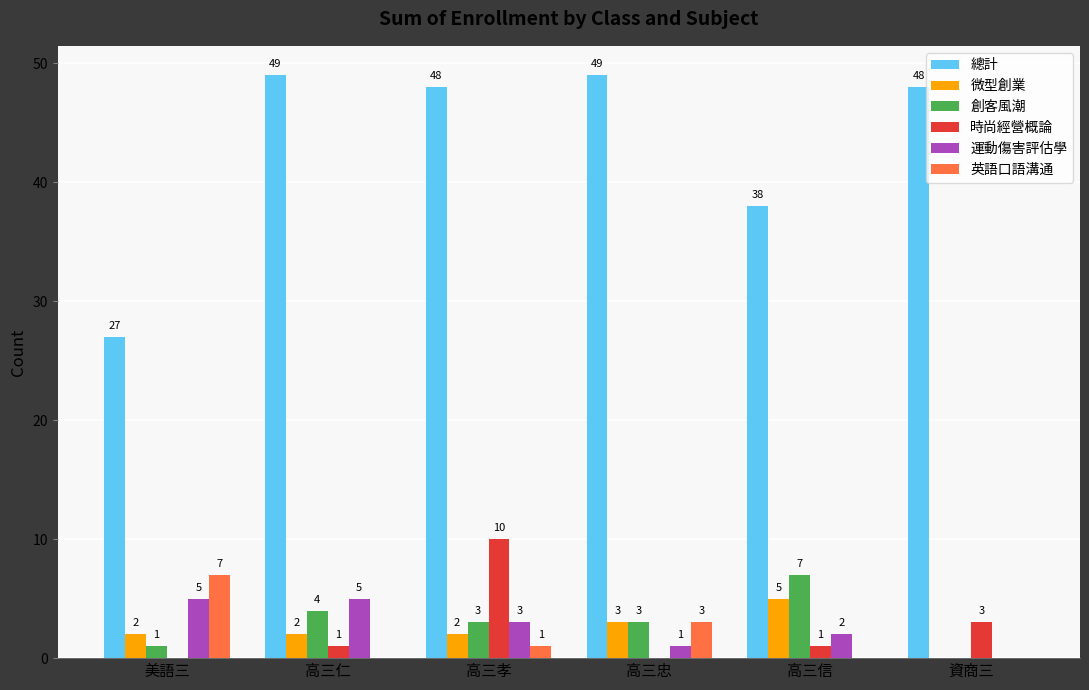

Between 美語三 and 高三信, which series saw the biggest shift?

總計